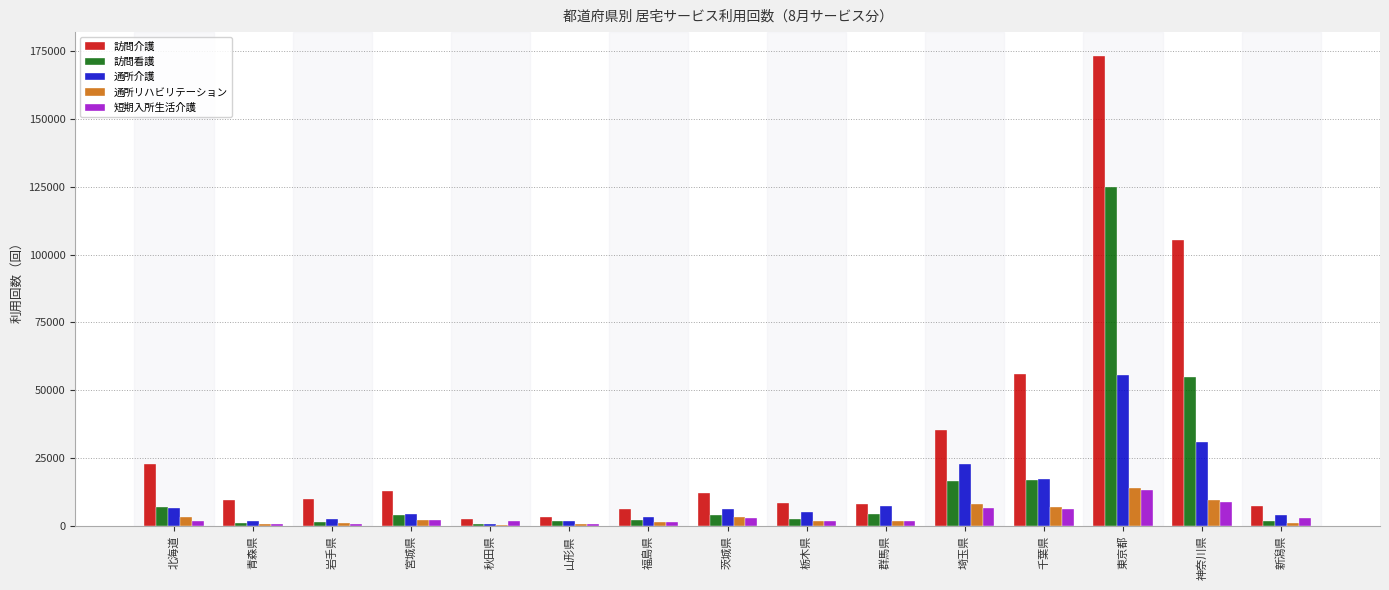

What is the sum of all 訪問介護 values?

472517